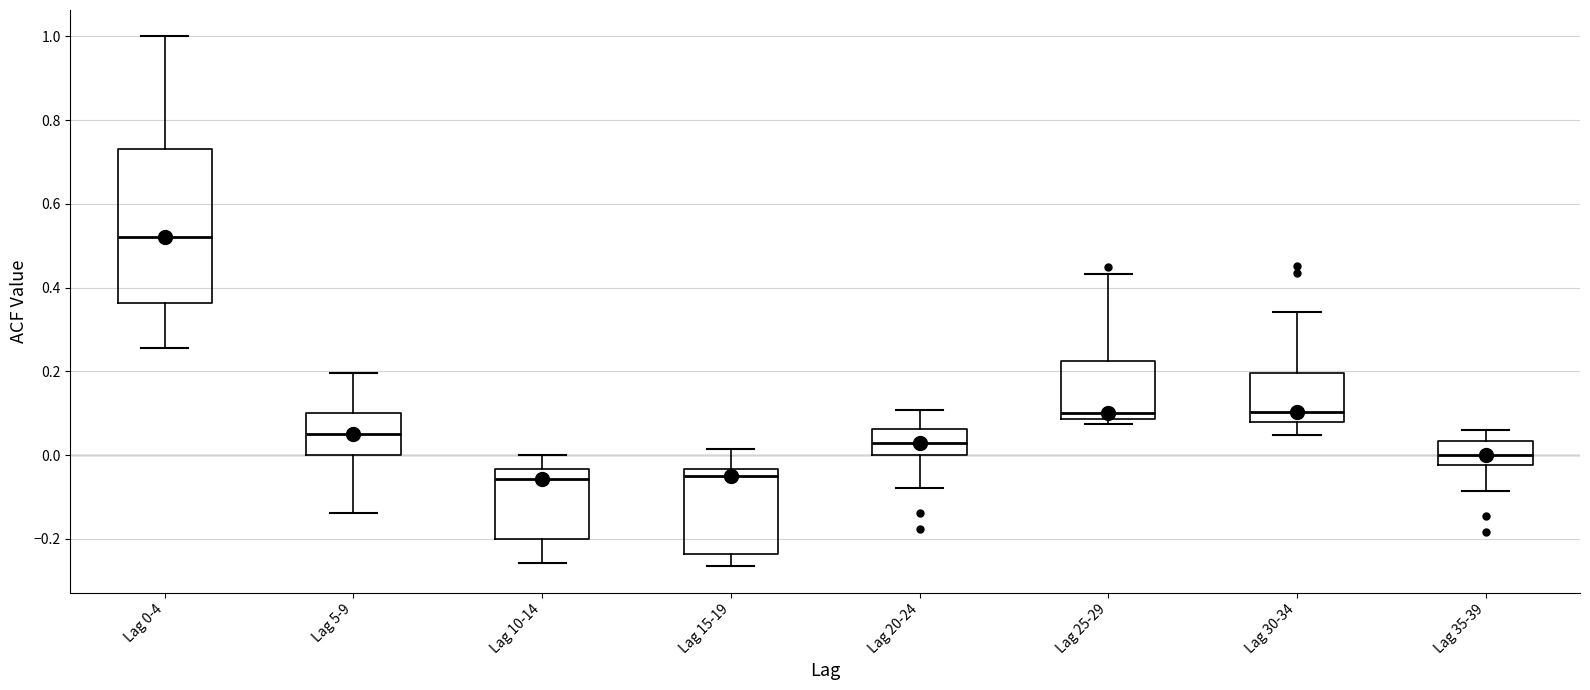

Comparing the boxes themselves (not the whiskers), which one is the tallest?

Lag 0-4